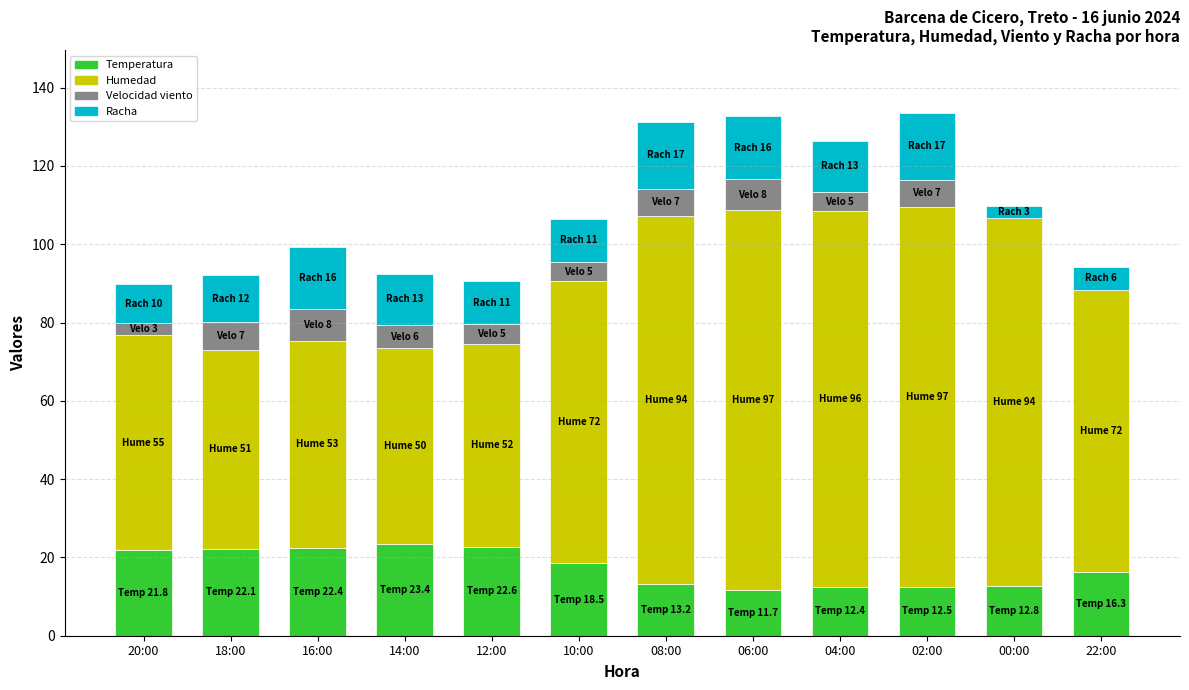

True or false: Temperatura has a value of 16.3 at 22:00.

True